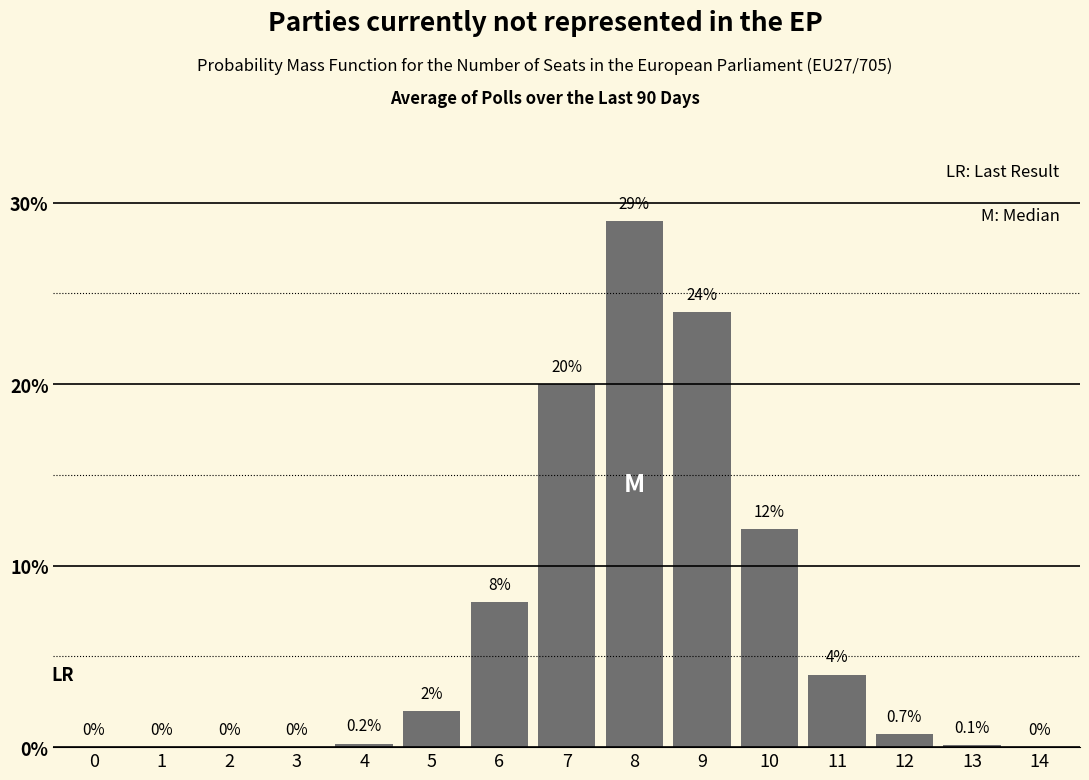

Reading right to left, list all the values displayed in this chart.

14=0.0	13=0.1	12=0.7	11=4.0	10=12.0	9=24.0	8=29.0	7=20.0	6=8.0	5=2.0	4=0.2	3=0.0	2=0.0	1=0.0	0=0.0